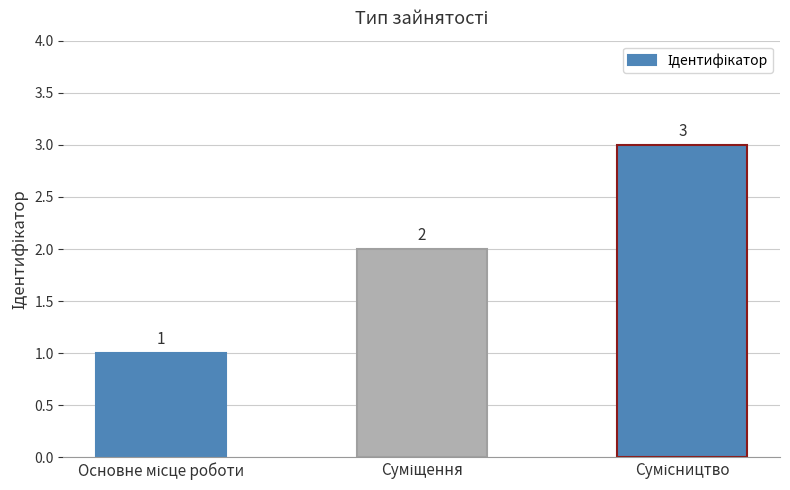

What is the maximum value shown in the chart?

3